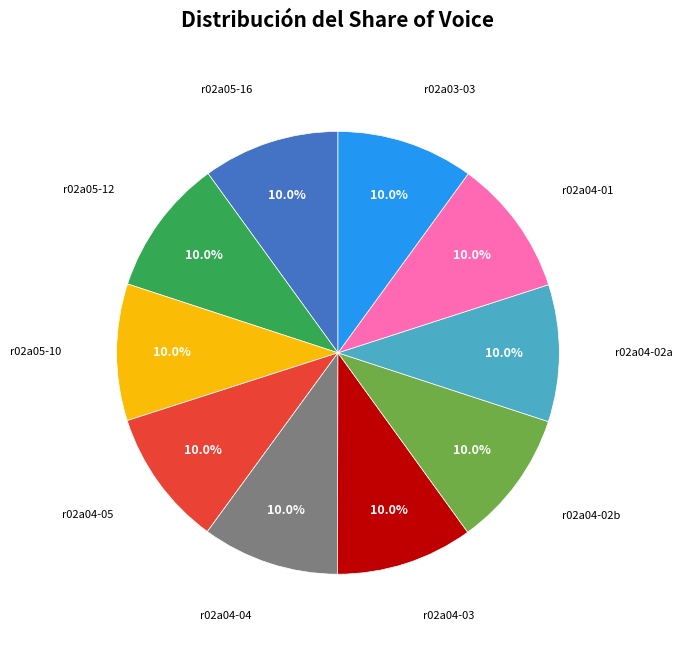

What is the ratio of the value at r02a04-03 to the value at r02a05-12?

1.0